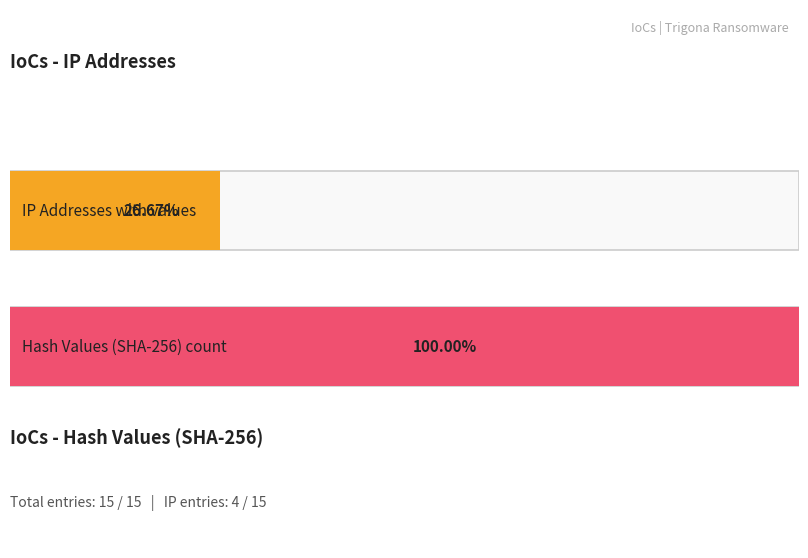

List the labels in order of IP Addresses with IoCs value, smallest first.

IP Addresses, Hash Values (SHA-256)